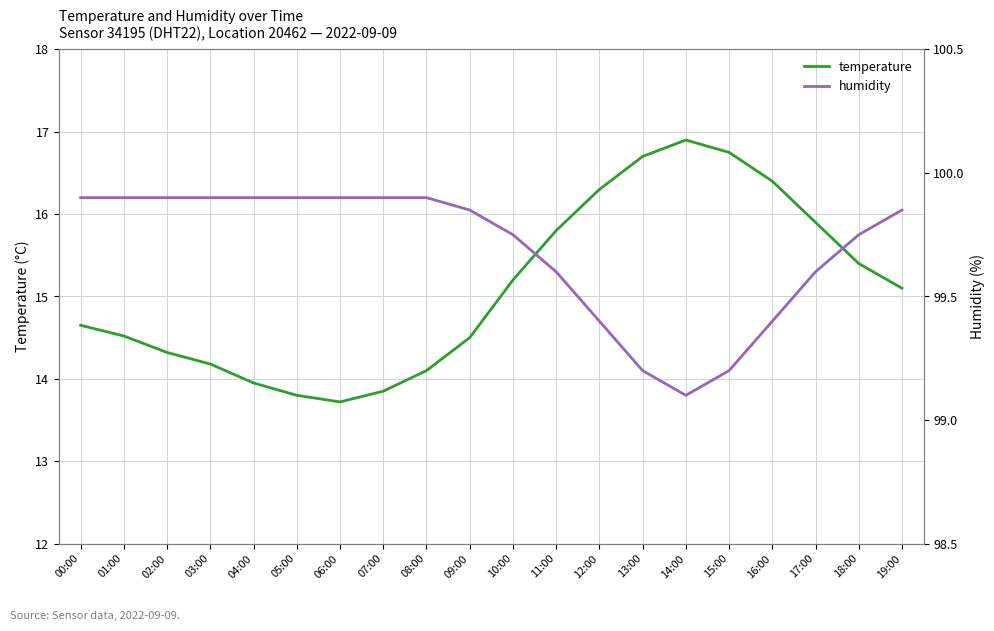

List the series in order of their overall mean, highest first.

humidity, temperature